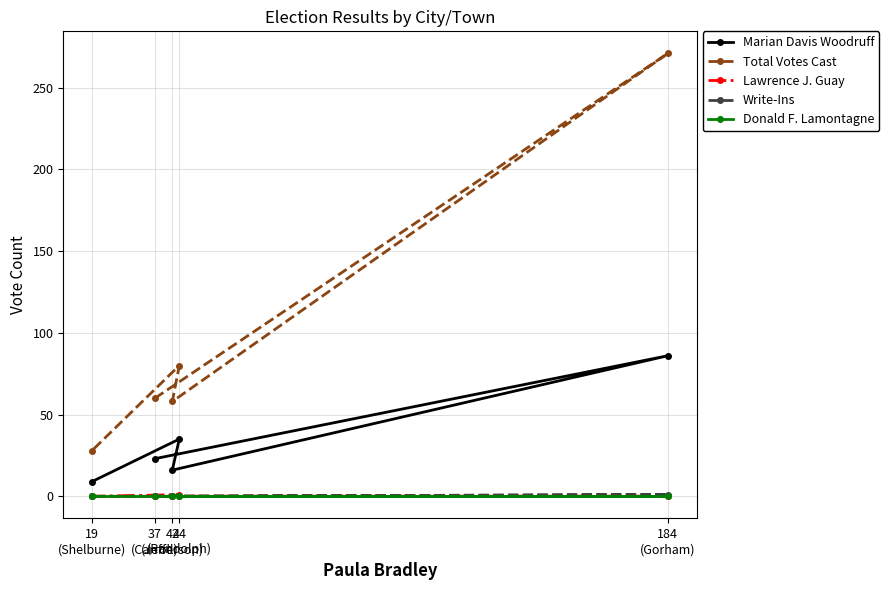

How many Write-Ins values are between 0 and 1?

5